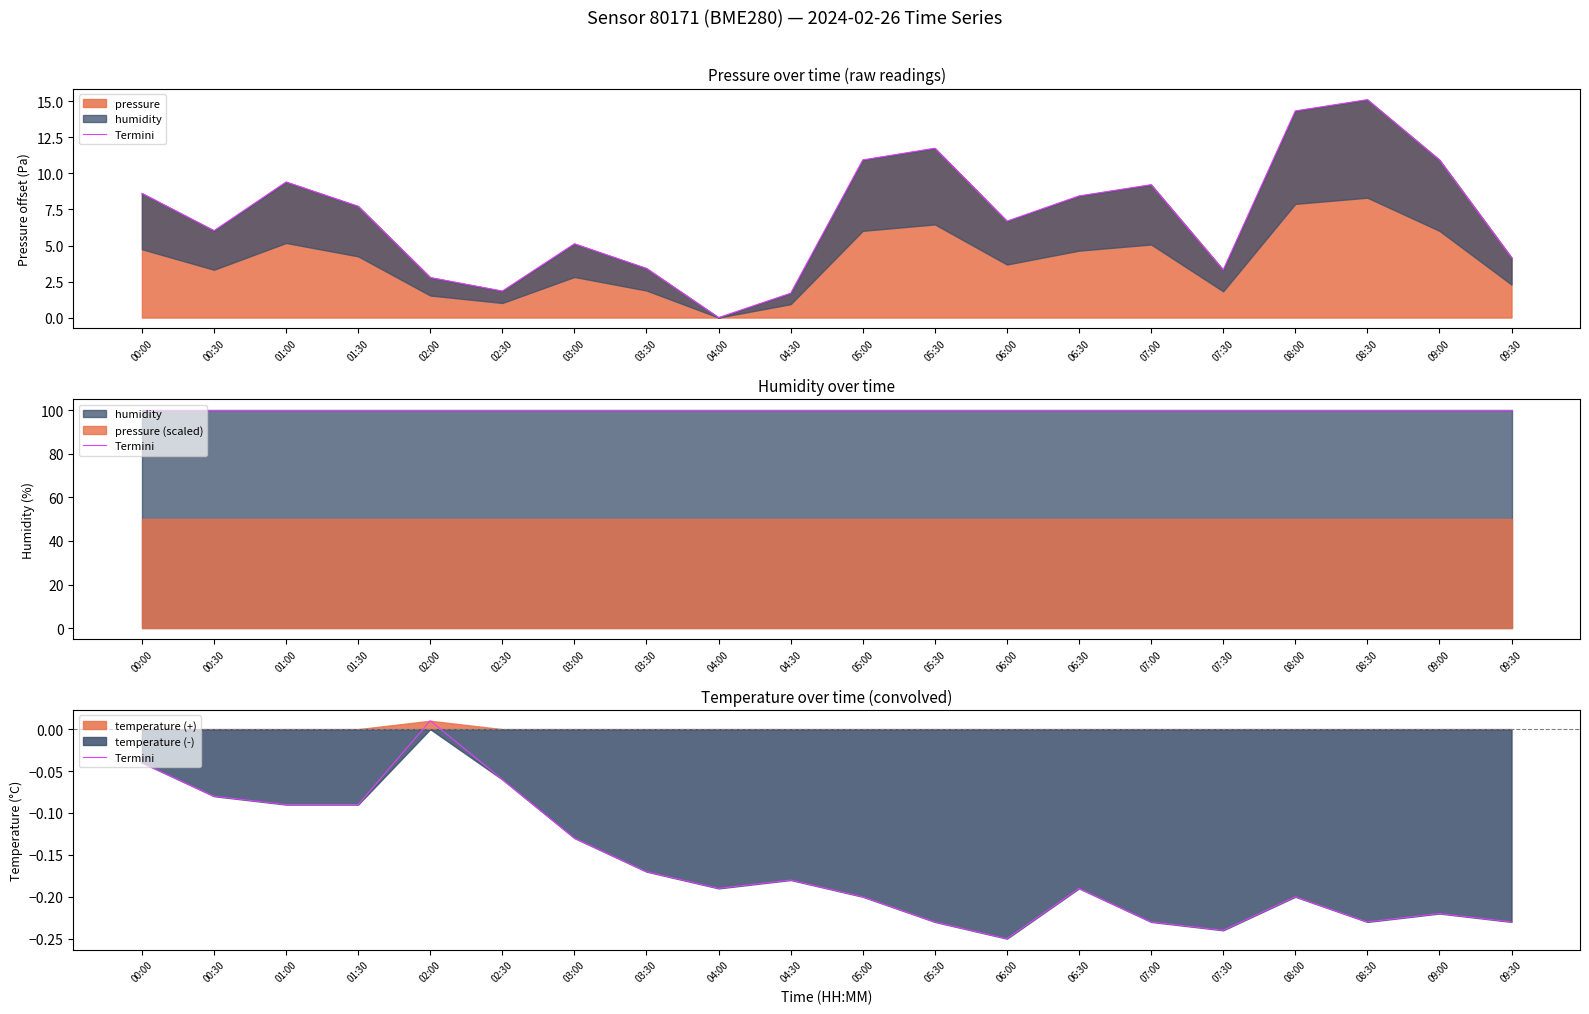

Where is the first local maximum?

02:00